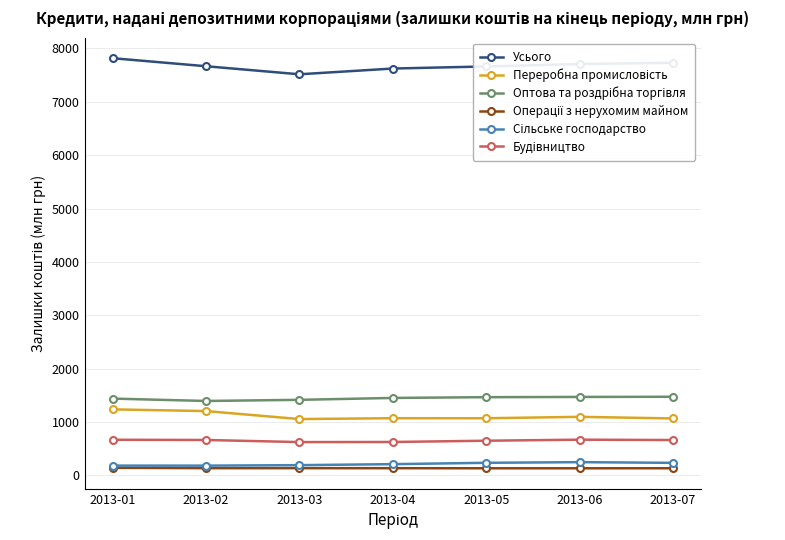

What is the maximum value for Усього?

7816.3